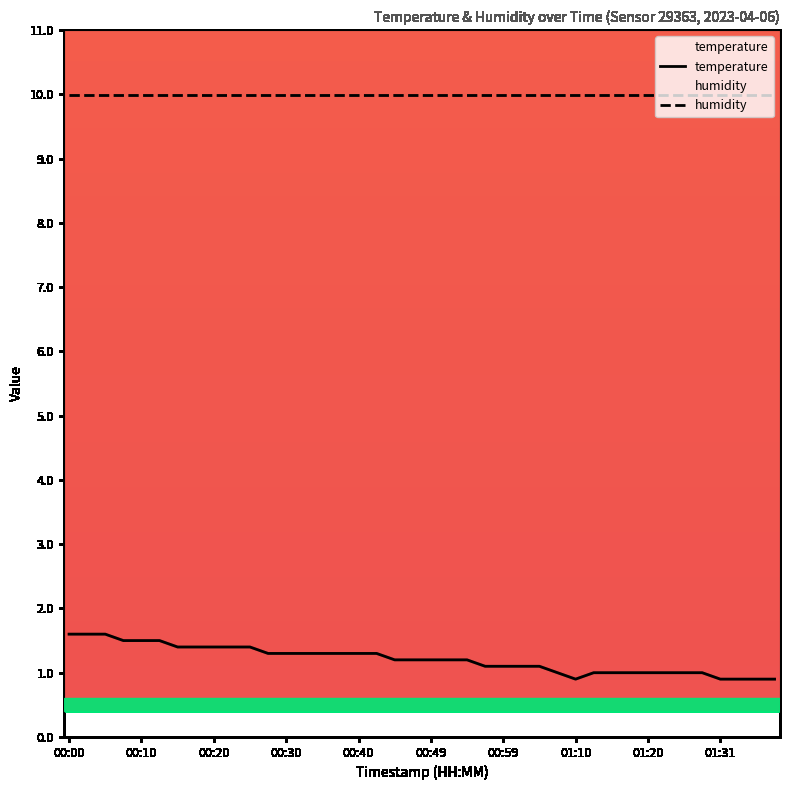

List the series in order of their peak value, highest first.

humidity, temperature